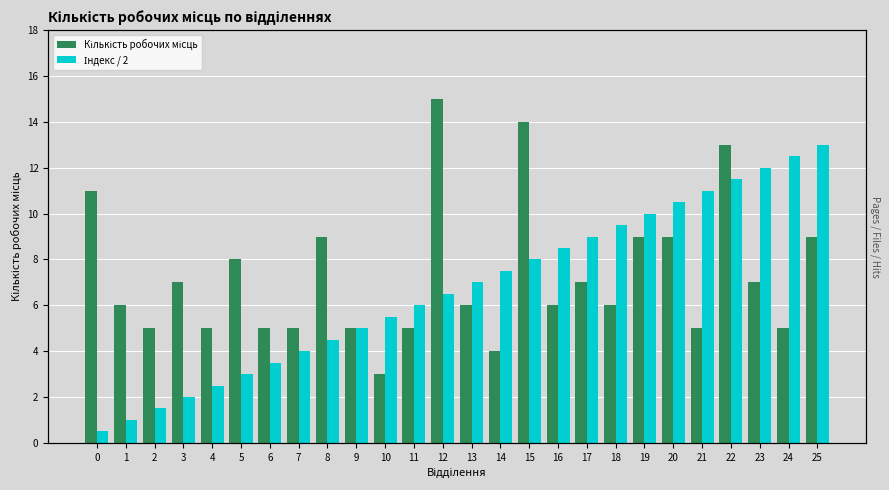

How many bars are there in each group?

2